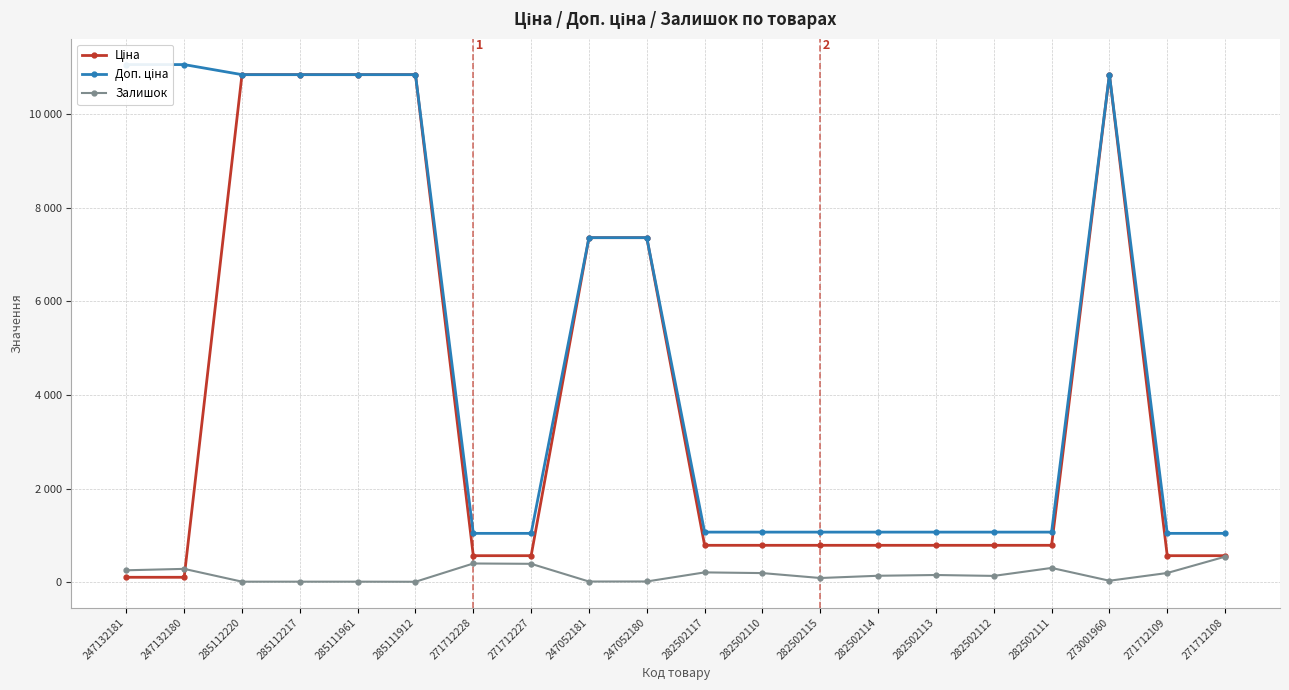

What is the difference between the Залишок values at 282502112 and 282502113?

19.0